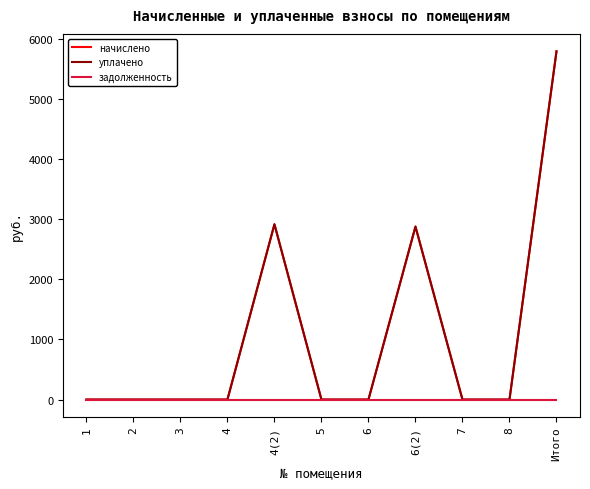

Is the value of начислено at 4(2) greater than the value of задолженность at 6?

Yes